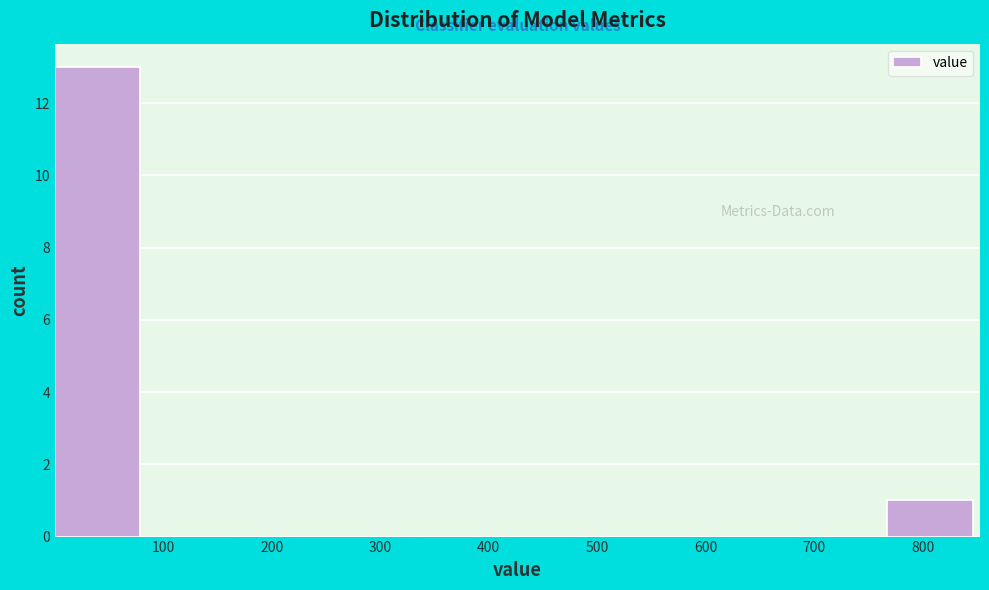

Which range on the x-axis has the tallest bar?

0 to 90